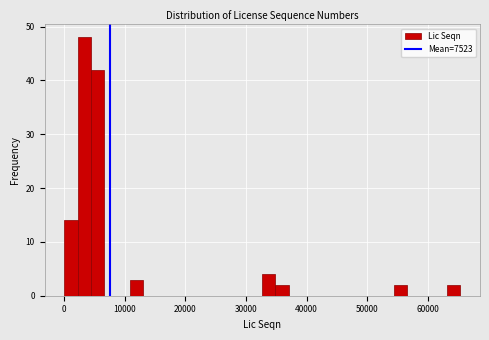

Around what value on the x-axis is the tallest bar? Give the approximate position of its centre, as read against the axis.

3000